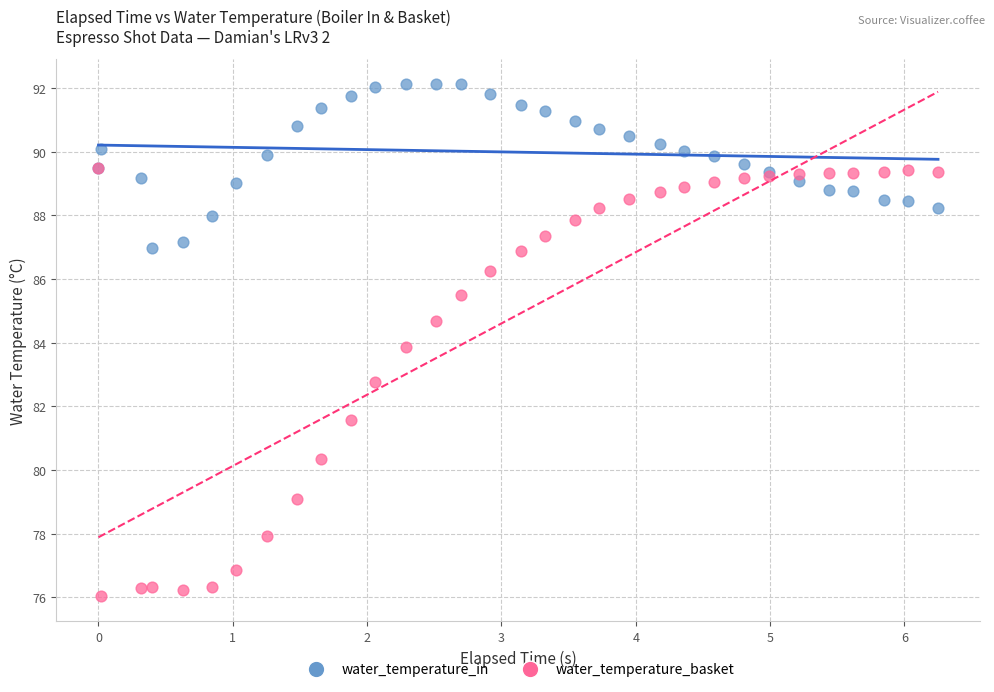

In the water_temperature_basket series, what Y value is closest to 82?

81.6